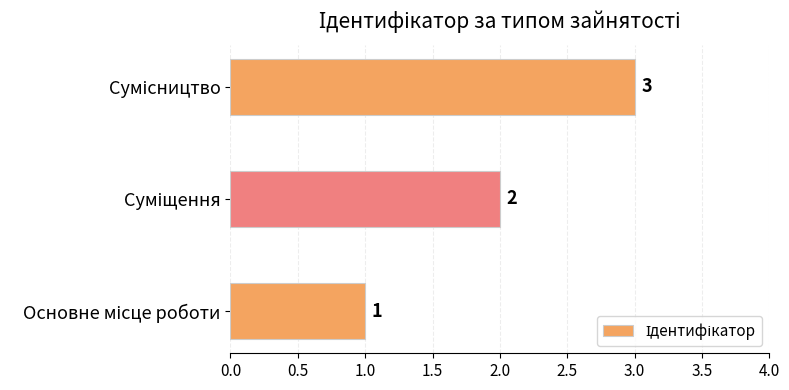

What is the maximum value shown in the chart?

3